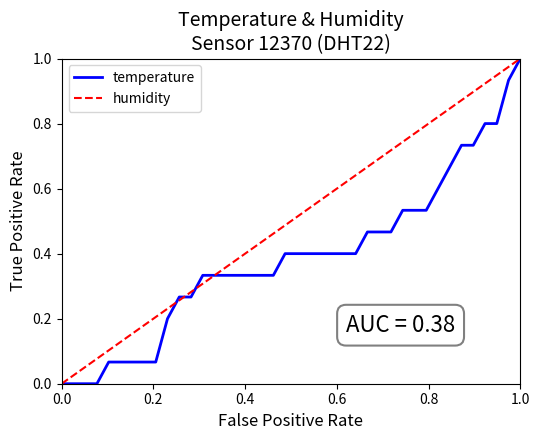

Rank the series by their average value, from highest to lowest.

humidity, temperature